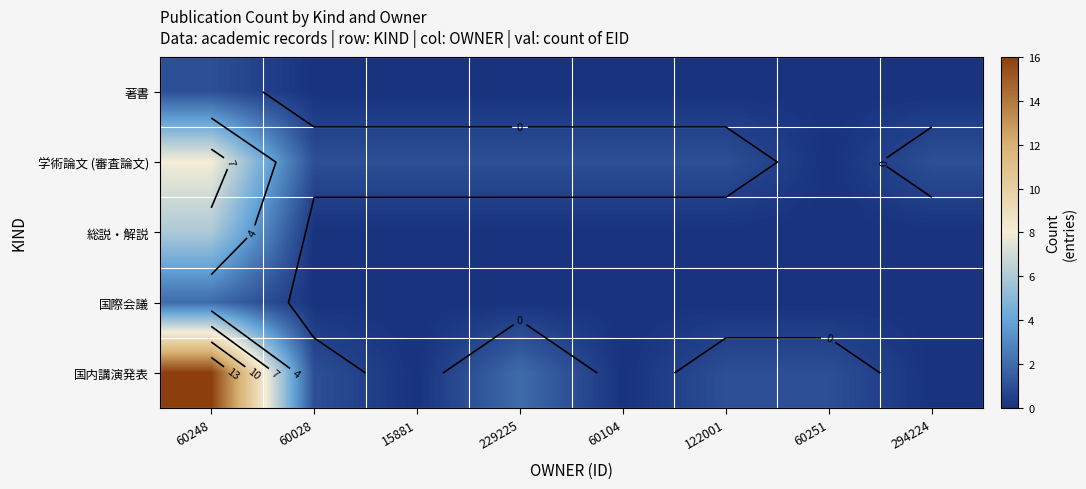

Is the value of 著書 at 294224 greater than the value of 学術論文 (審査論文) at 60028?

No